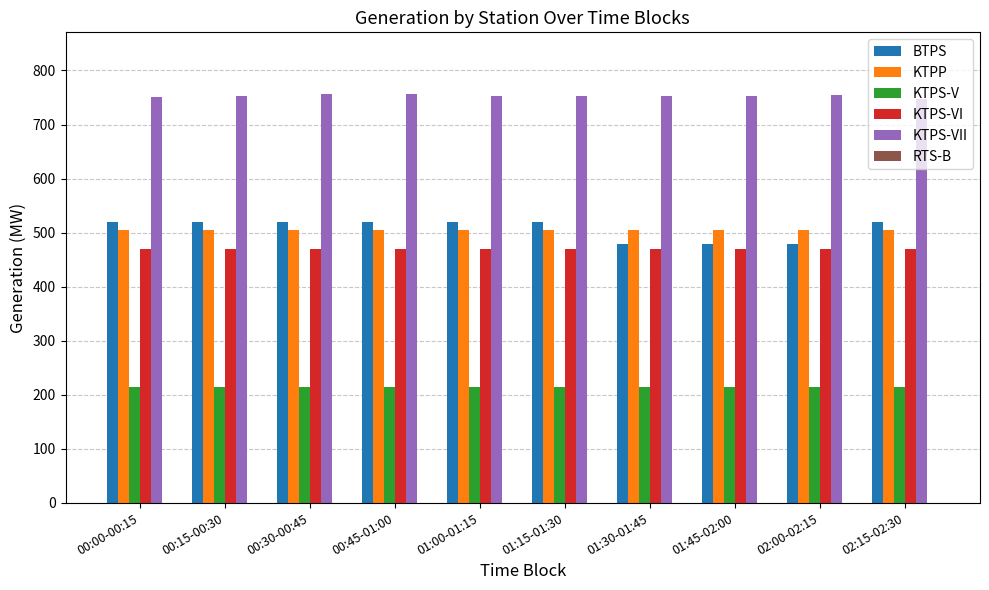

What is the smallest value displayed?

214.0